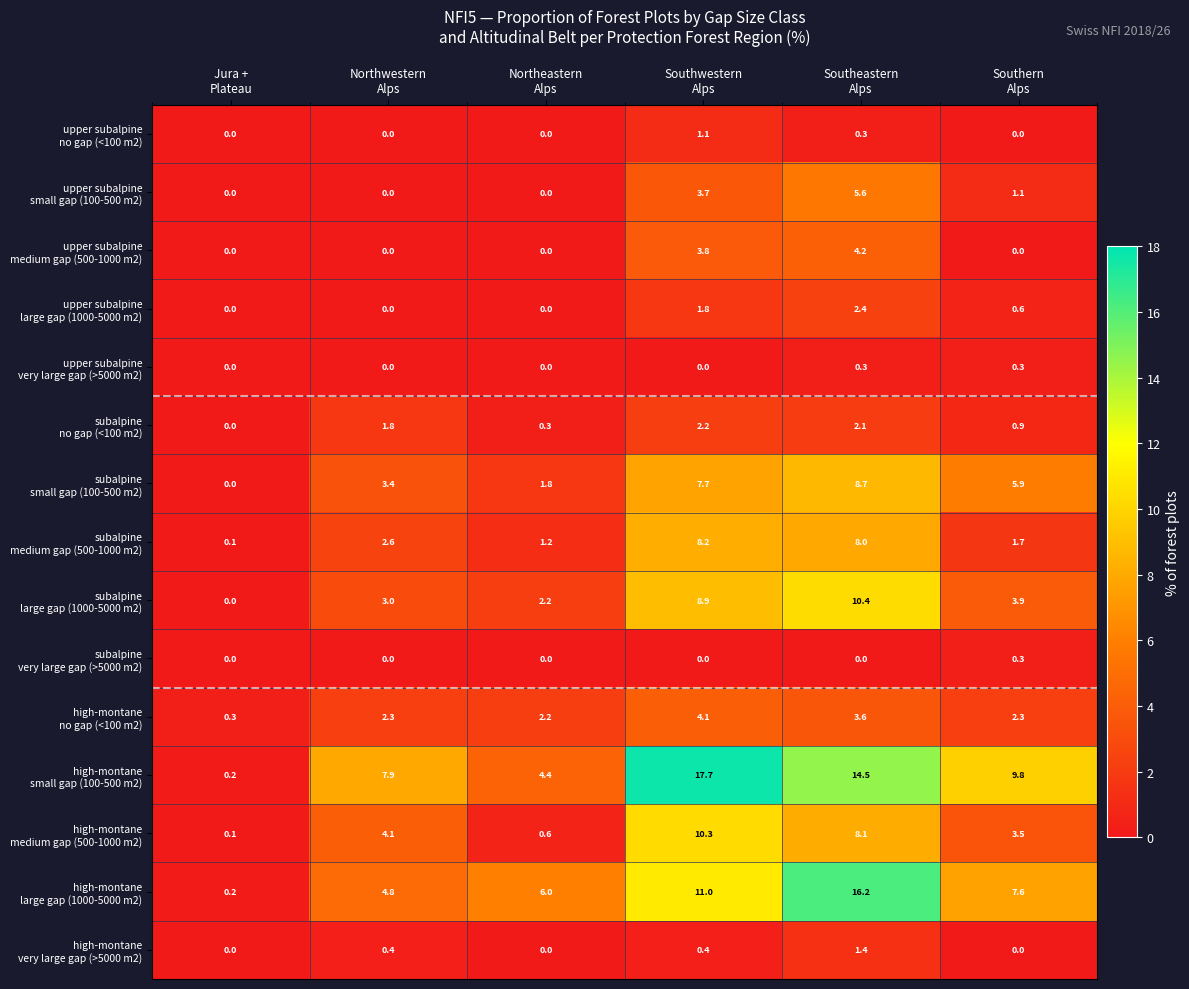

At how many categories does at least one series exceed 5?

5